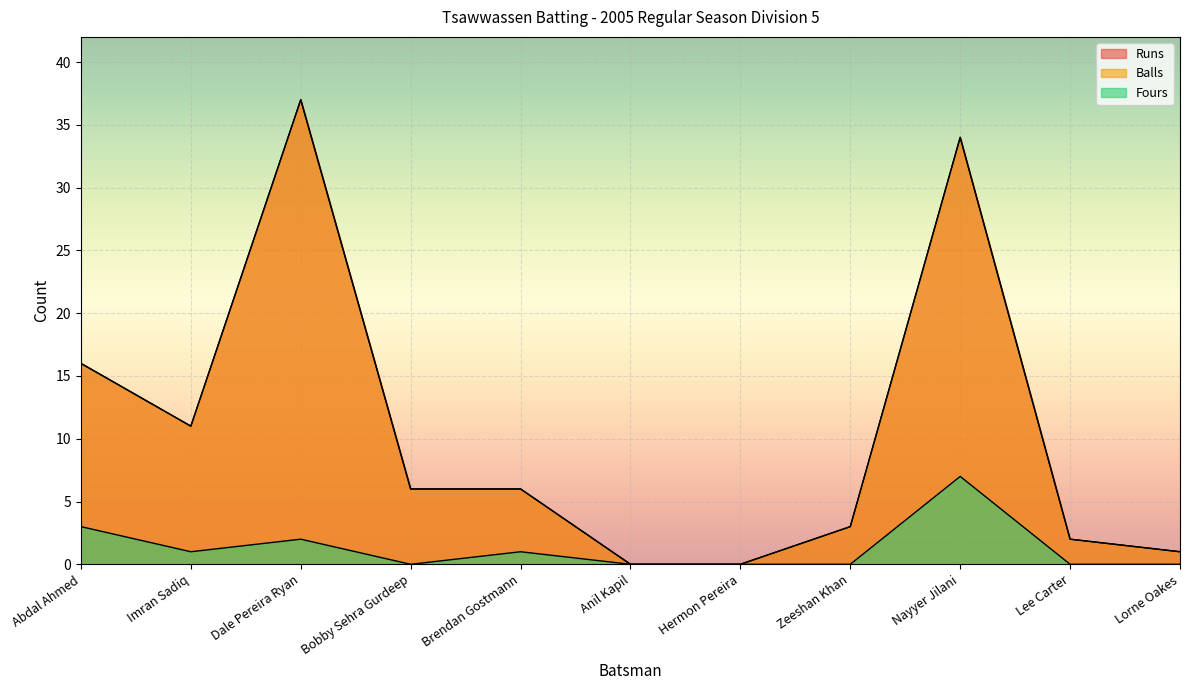

Is the value of Balls at Imran Sadiq greater than the value of Runs at Bobby Sehra Gurdeep?

Yes